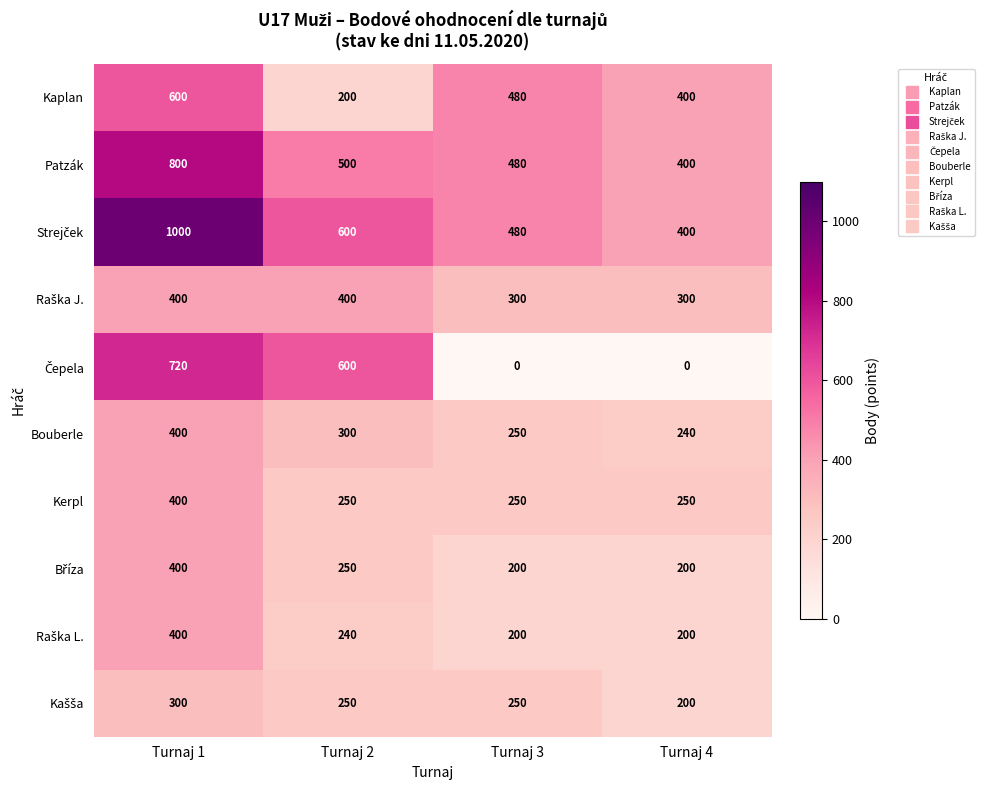

True or false: Patzák has a value of 800 at Turnaj 1.

True